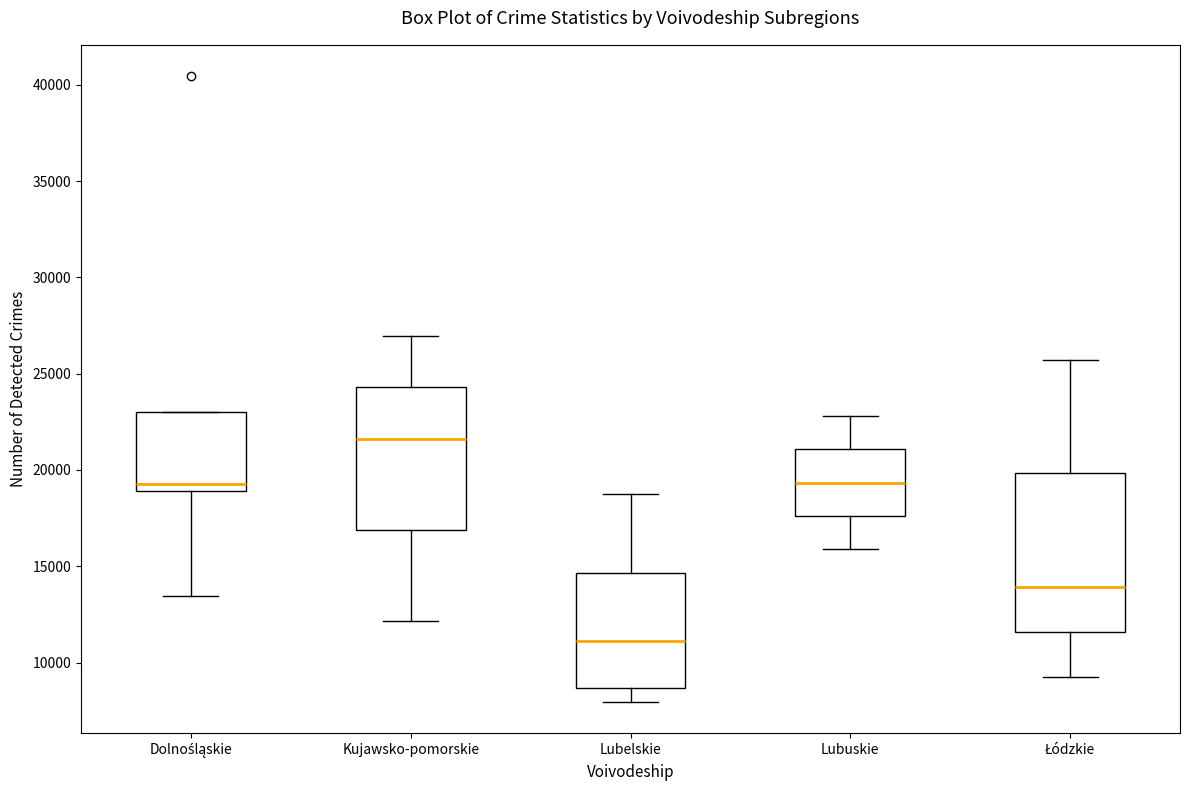

Which box's median line is the lowest?

Lubelskie